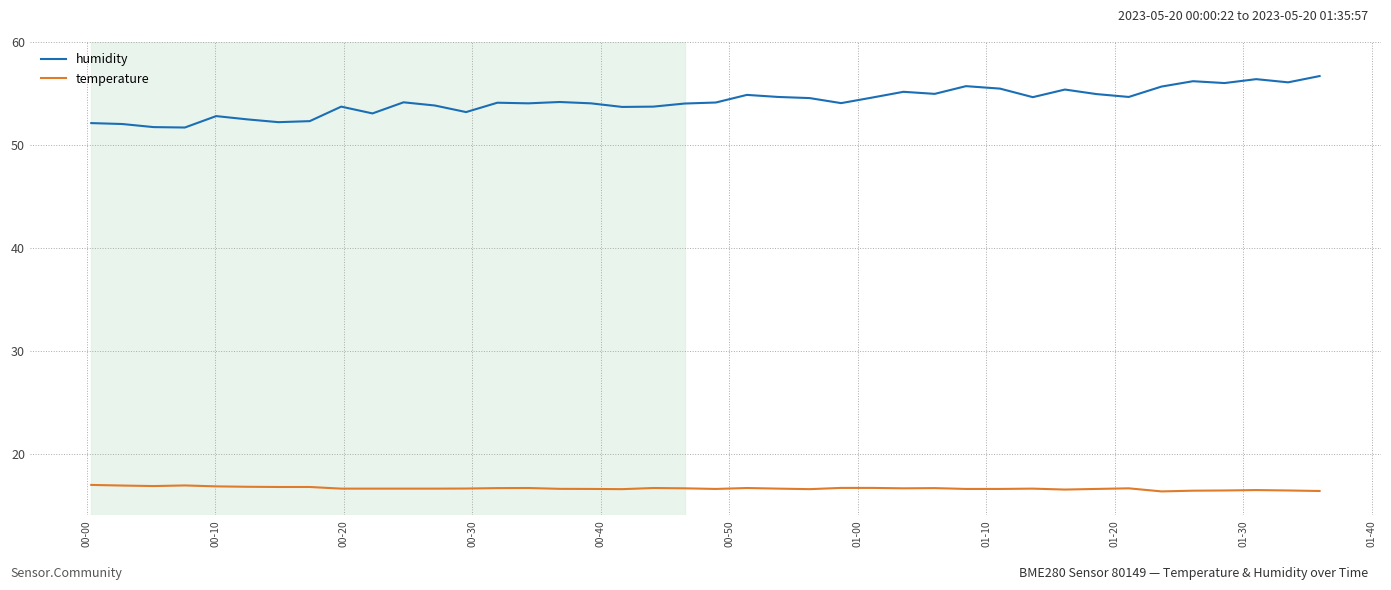

How many lines are shown in the chart?

2